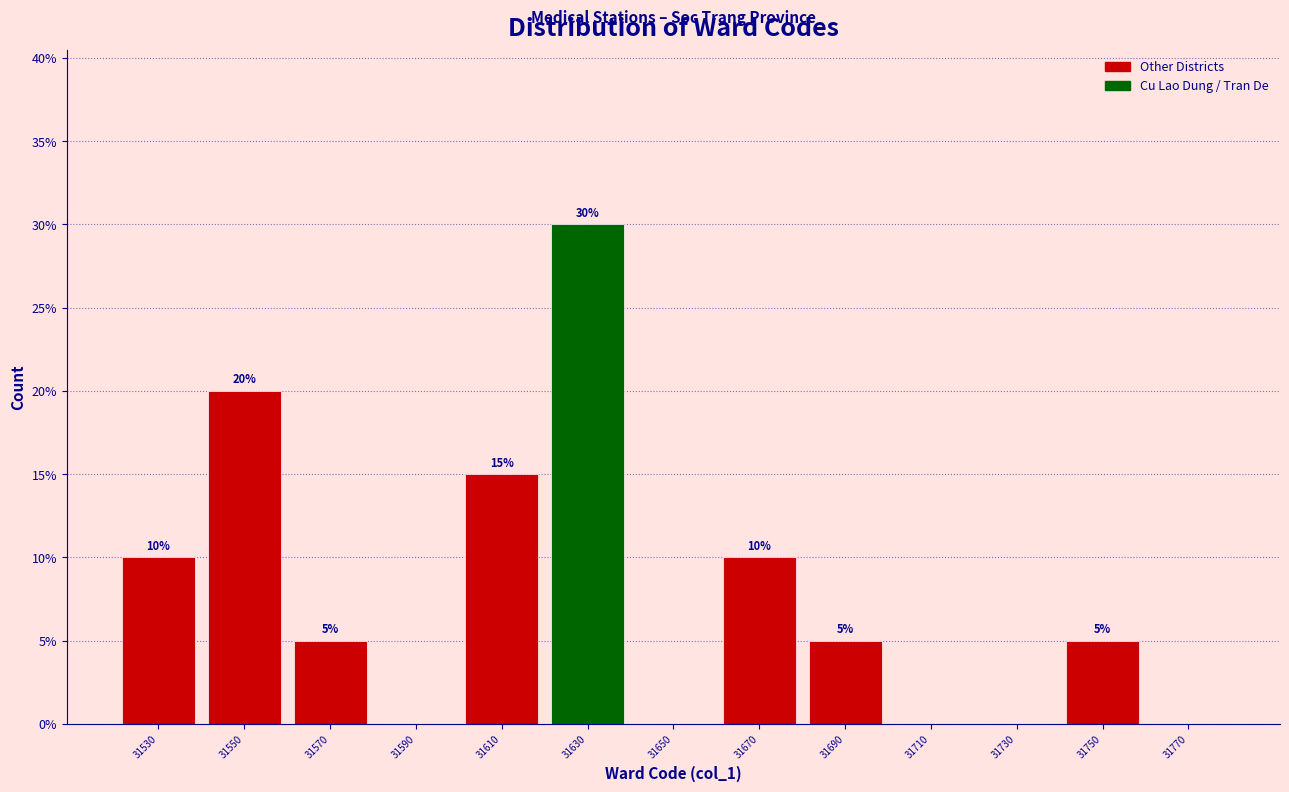

Reading left to right, what are all the values shown in this chart?

31530=10	31550=20	31570=5	31590=0	31610=15	31630=30	31650=0	31670=10	31690=5	31710=0	31730=0	31750=5	31770=0